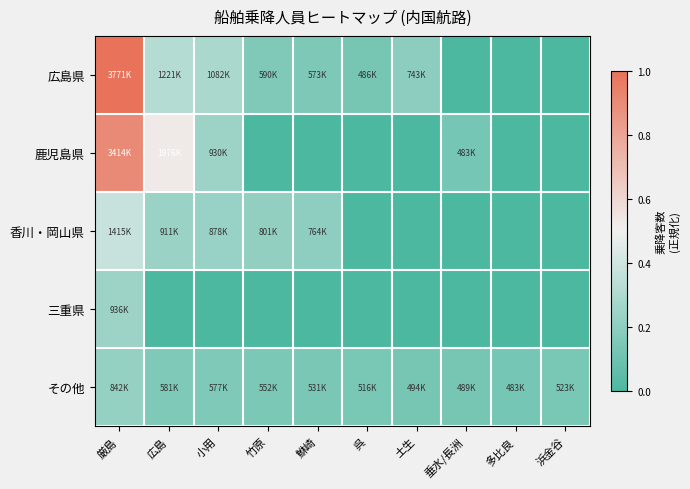

How many data points does each series have?

10